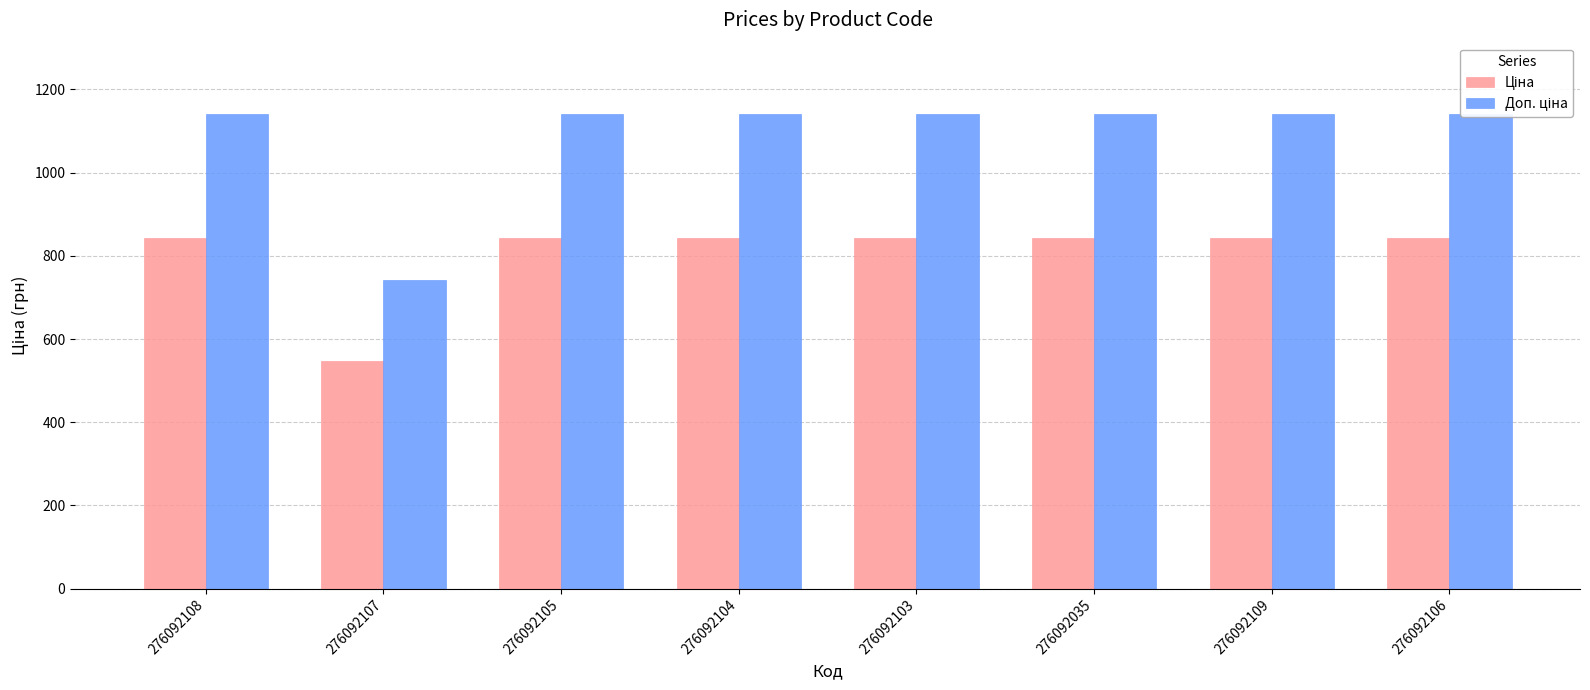

At which label does Доп. ціна reach its peak?

276092108